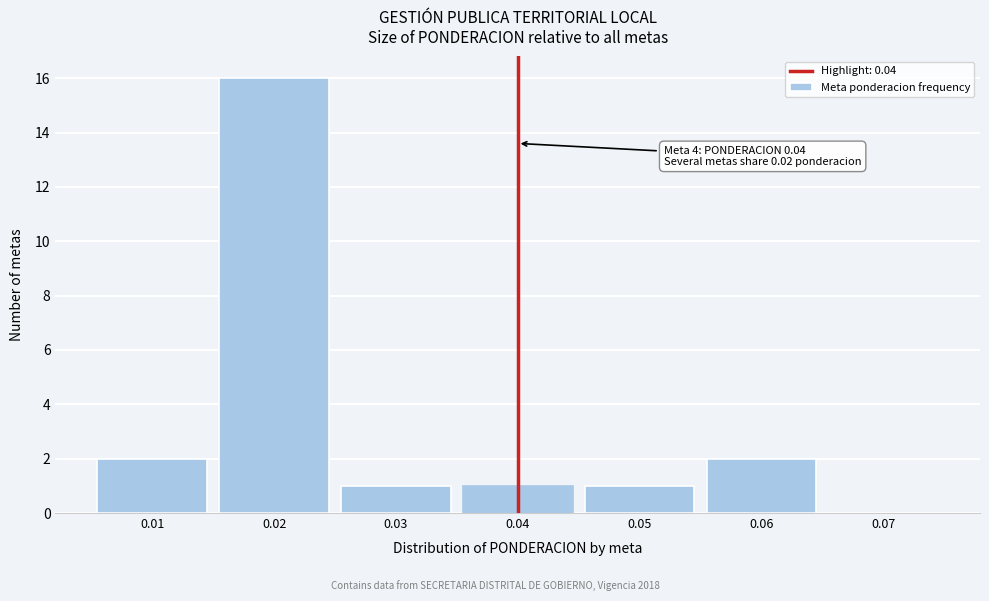

Which range on the x-axis has the tallest bar?

0.015 to 0.025